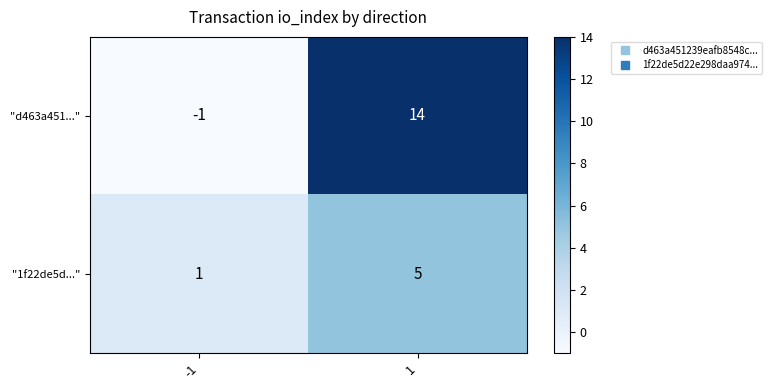

List the series in order of their overall mean, highest first.

"d463a451...", "1f22de5d..."